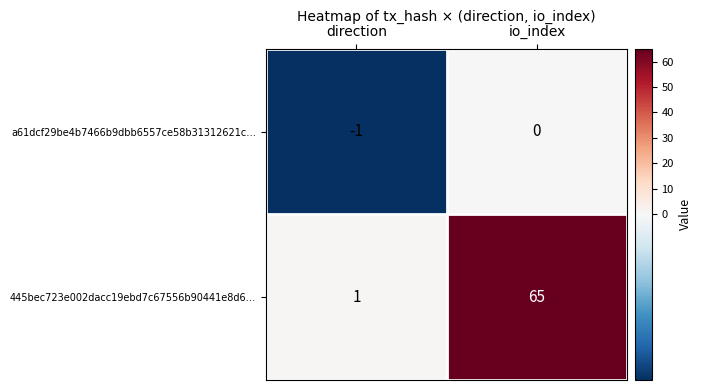

Between direction and io_index, which series saw the biggest shift?

445bec723e002dacc19ebd7c67556b90441e8d6…